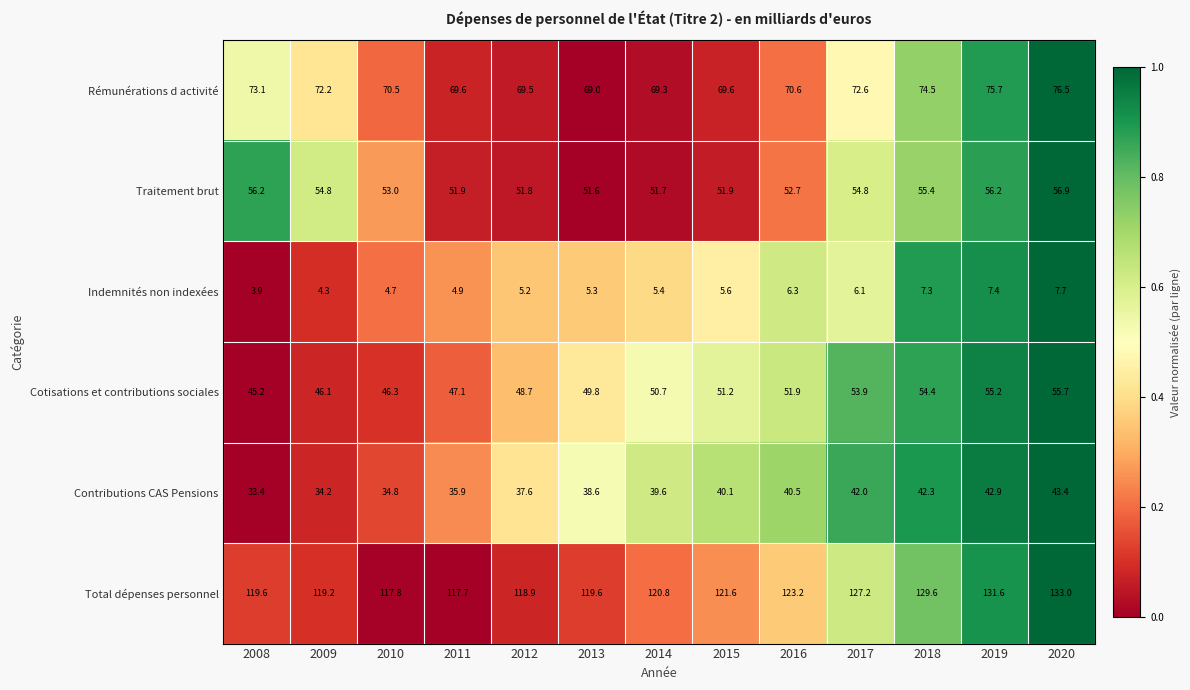

Rank the series at 2019 from highest to lowest value.

Total dépenses personnel, Rémunérations d activité, Traitement brut, Cotisations et contributions sociales, Contributions CAS Pensions, Indemnités non indexées